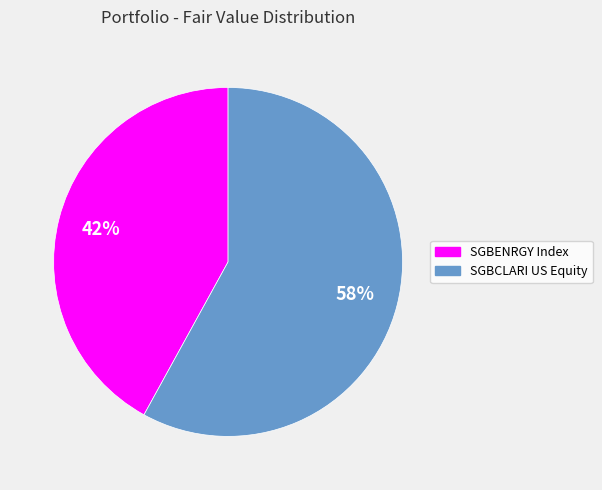

What is the ratio of the value at SGBCLARI US Equity to the value at SGBENRGY Index?

1.4